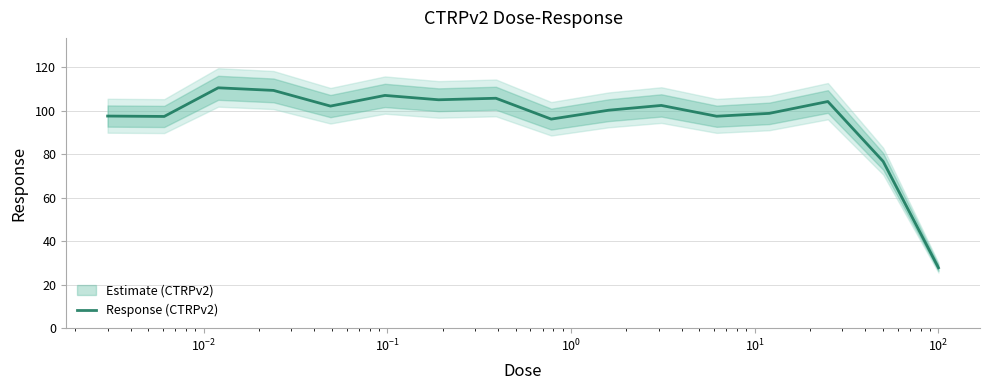

How many values exceed 102?

8